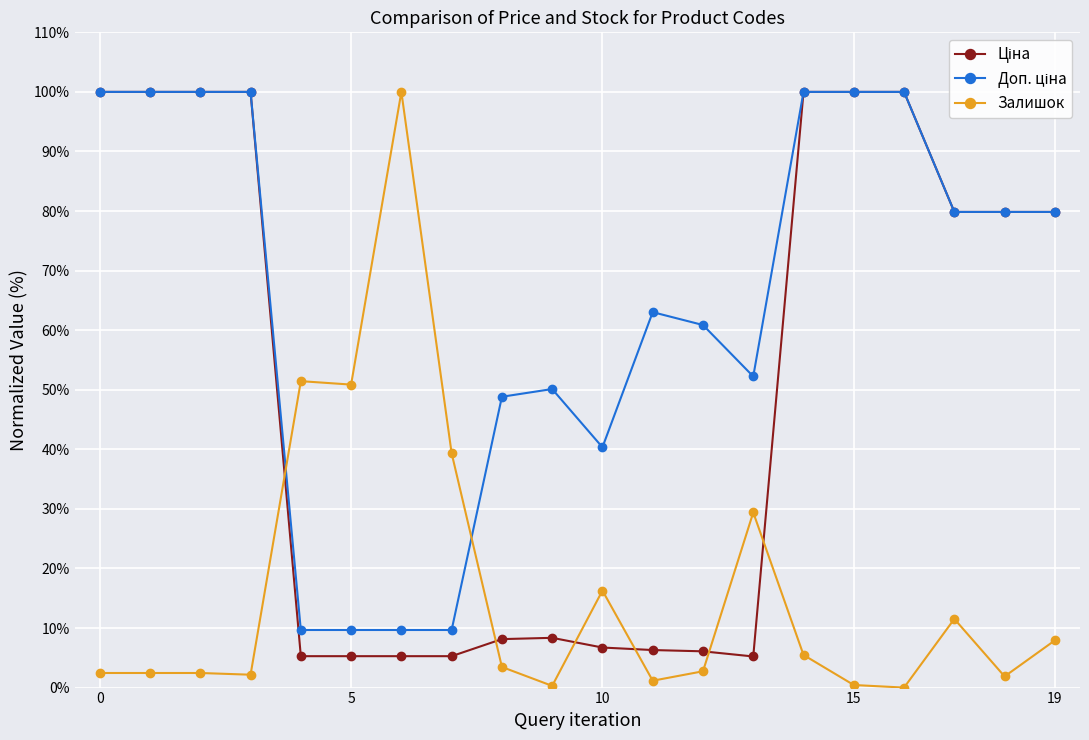

What is the average value of the Залишок series?

16.6